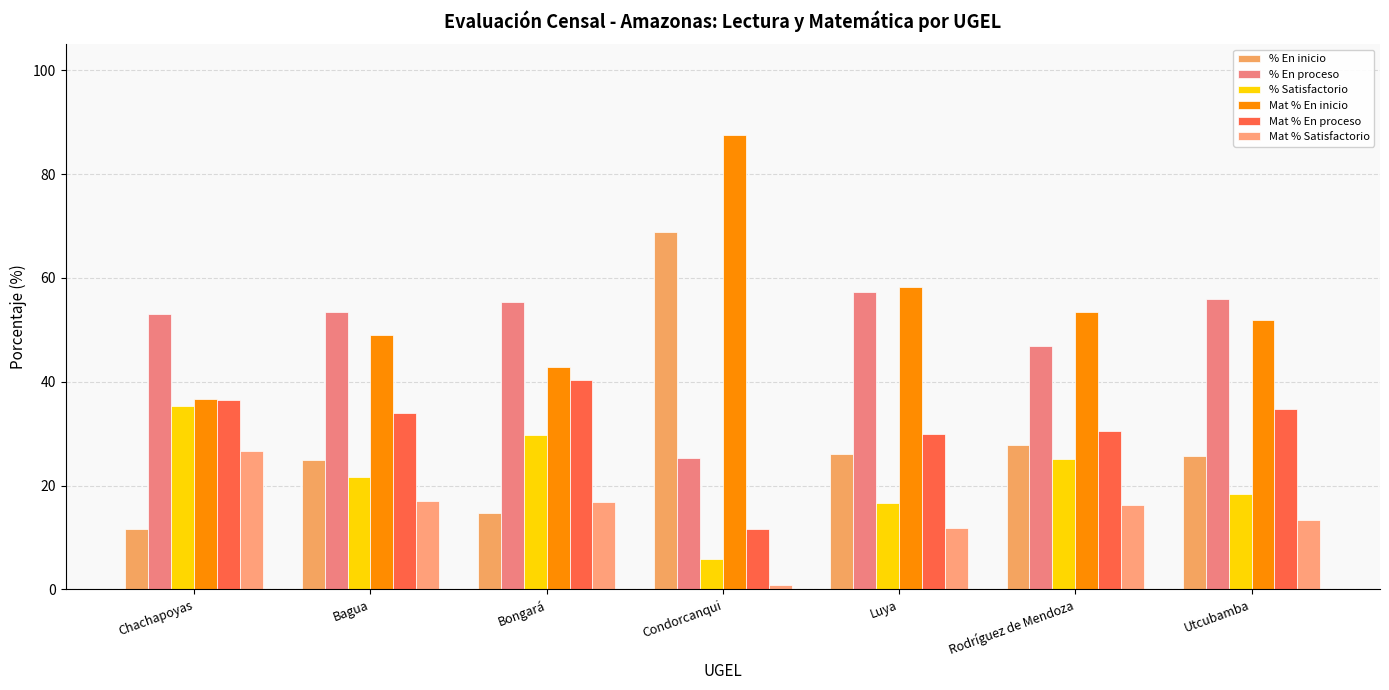

The value of % Satisfactorio at Bagua is 34.9. True or false?

False